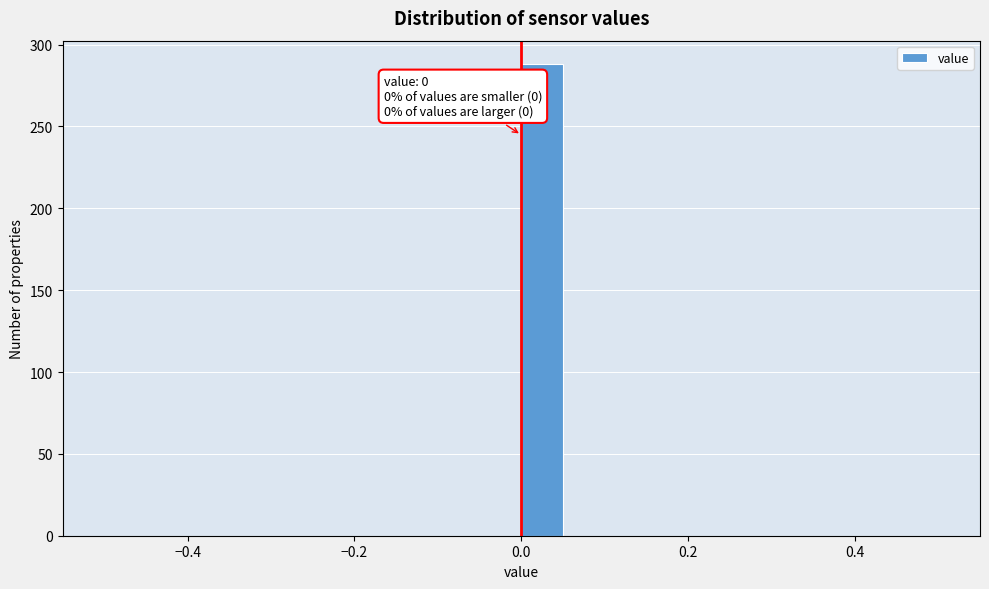

Around what value on the x-axis is the tallest bar? Give the approximate position of its centre, as read against the axis.

0.02